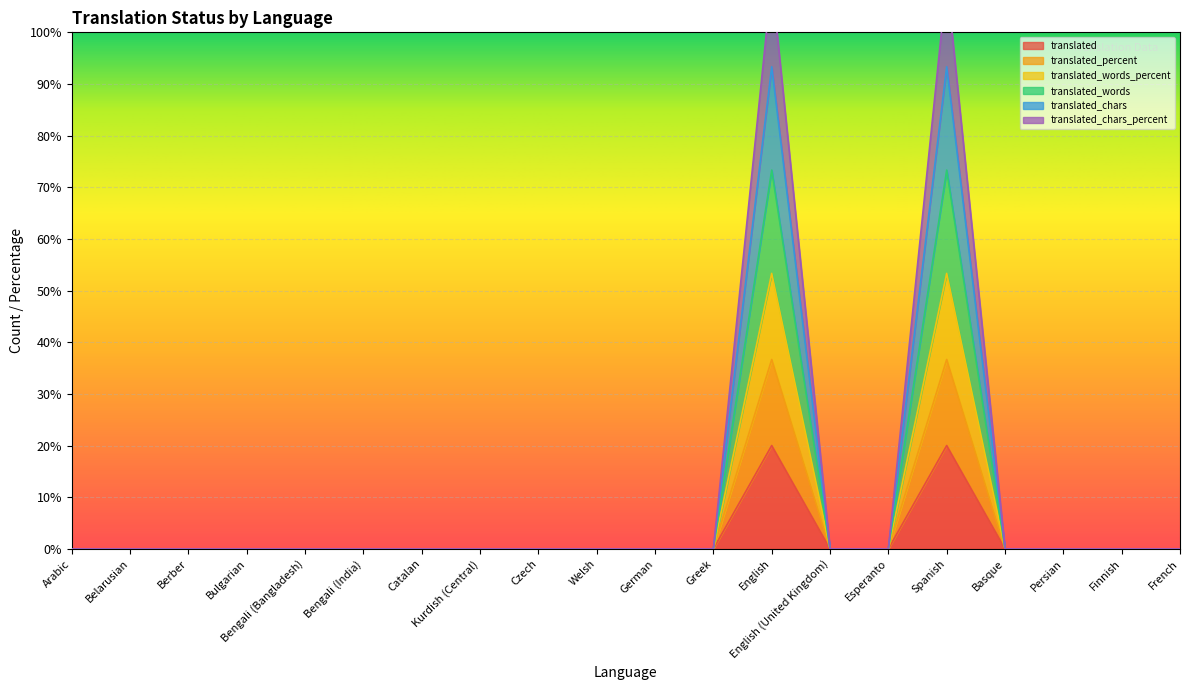

At how many categories does at least one series exceed 11?

2